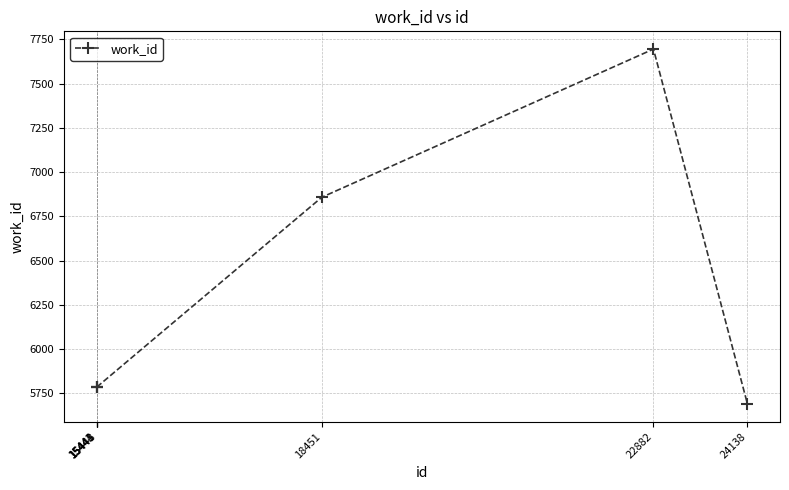

What is the smallest value displayed?

5690